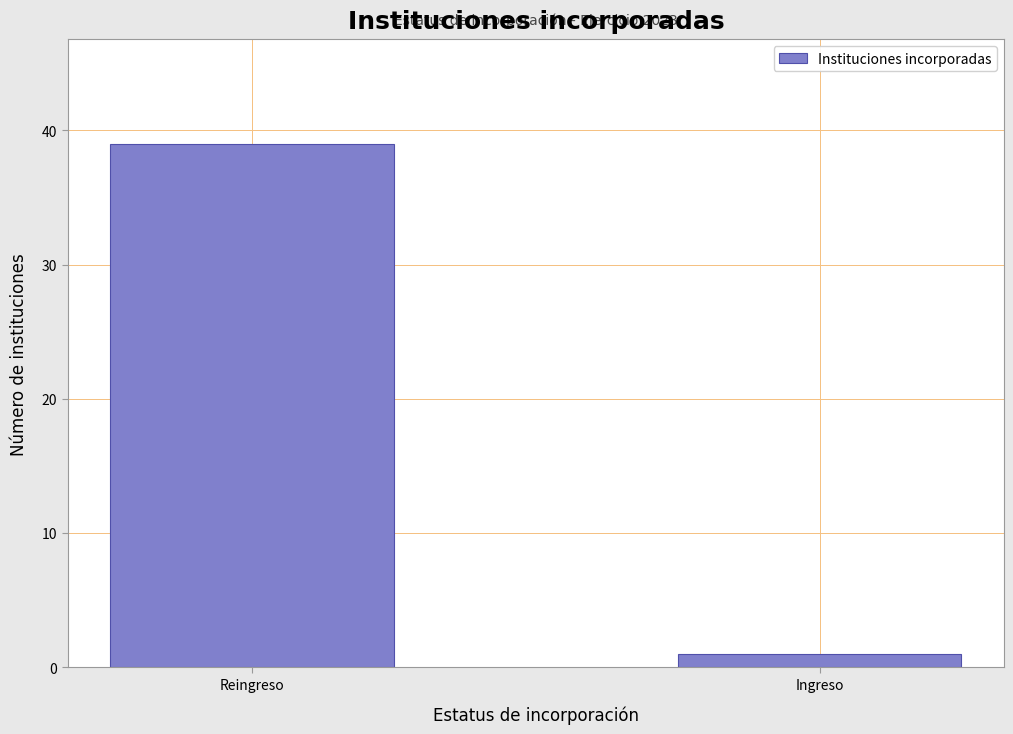

Reading left to right, extract all data points from this chart.

Reingreso=39	Ingreso=1